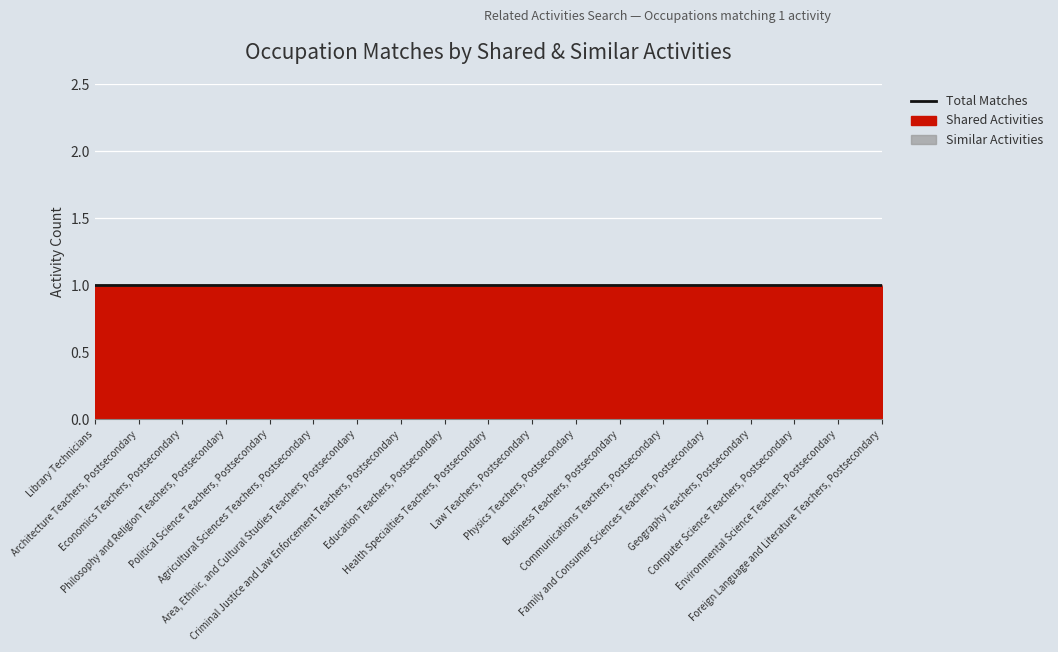

What is the total value across all series at Physics Teachers, Postsecondary?

1